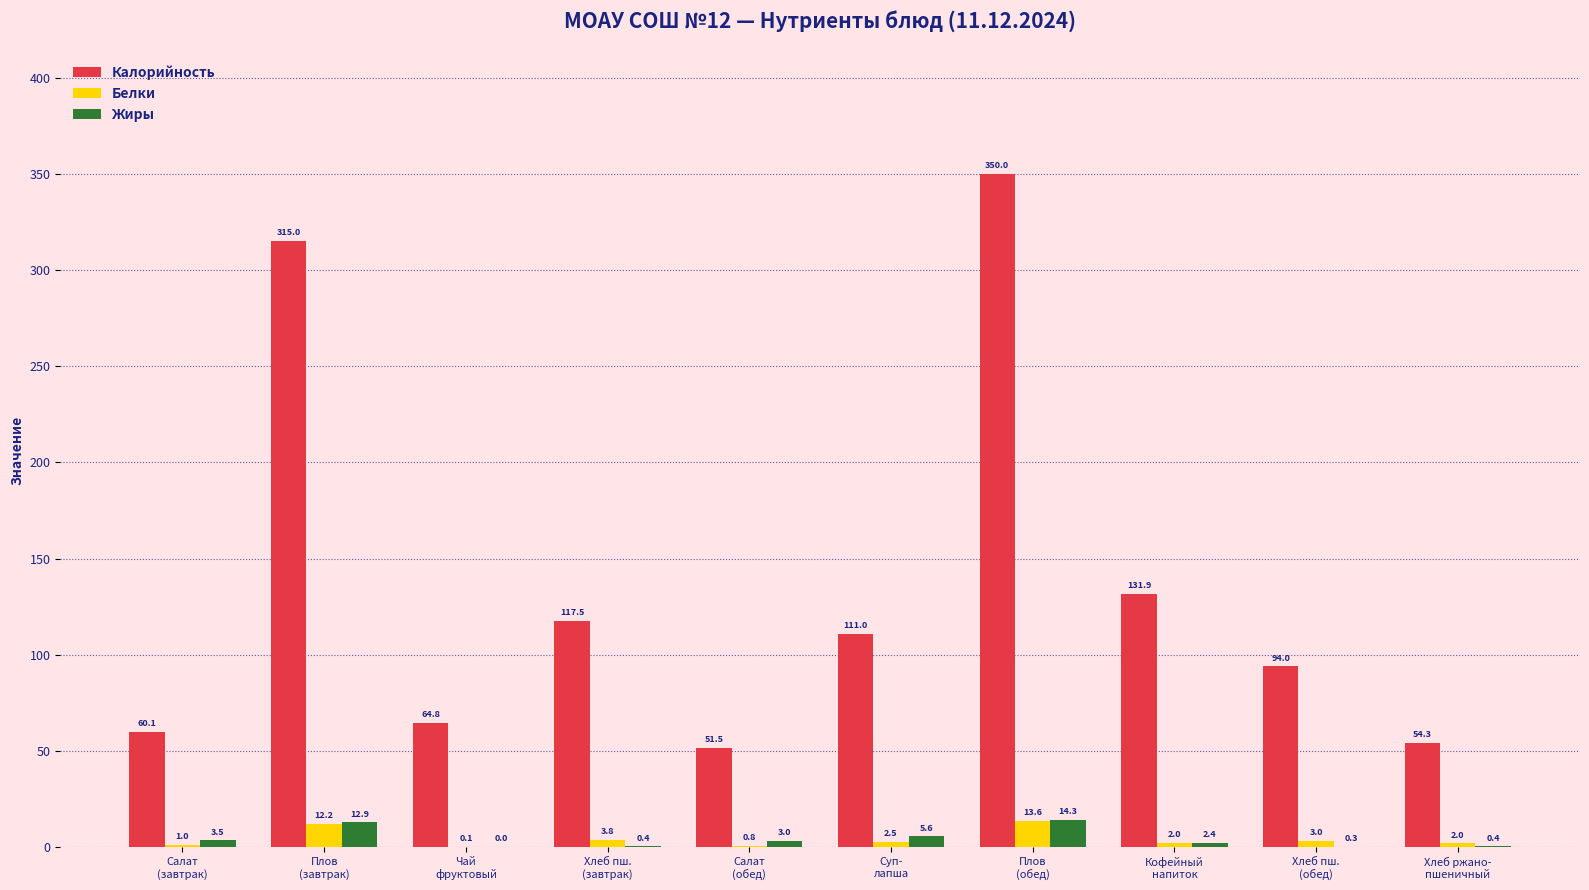

What is the difference between the Белки values at Кофейный
напиток and Салат
(обед)?

1.2